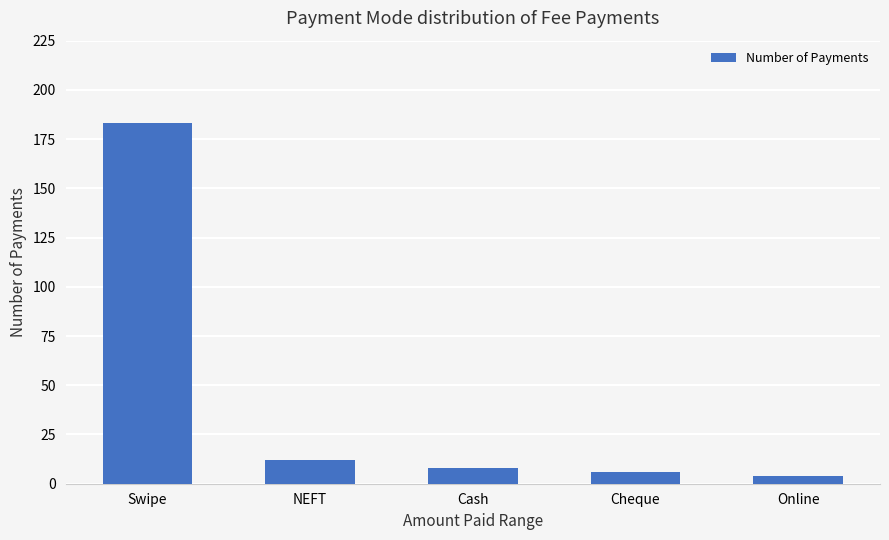

Reading left to right, list all the values displayed in this chart.

183	12	8	6	4